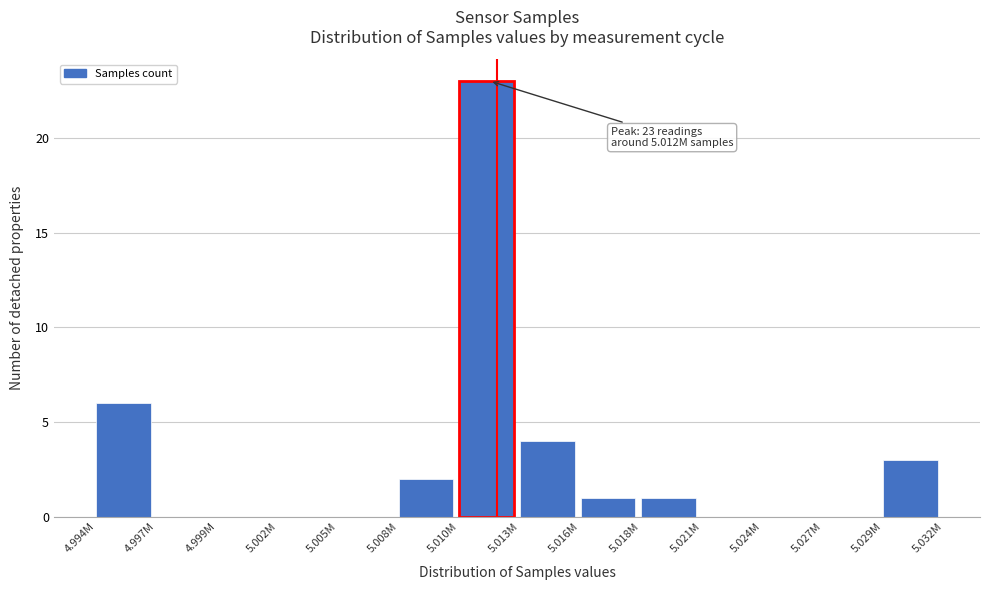

Reading left to right, list all the values displayed in this chart.

4.994M=6	4.997M=0	4.999M=0	5.002M=0	5.005M=0	5.008M=2	5.010M=23	5.013M=4	5.016M=1	5.018M=1	5.021M=0	5.024M=0	5.027M=0	5.029M=3